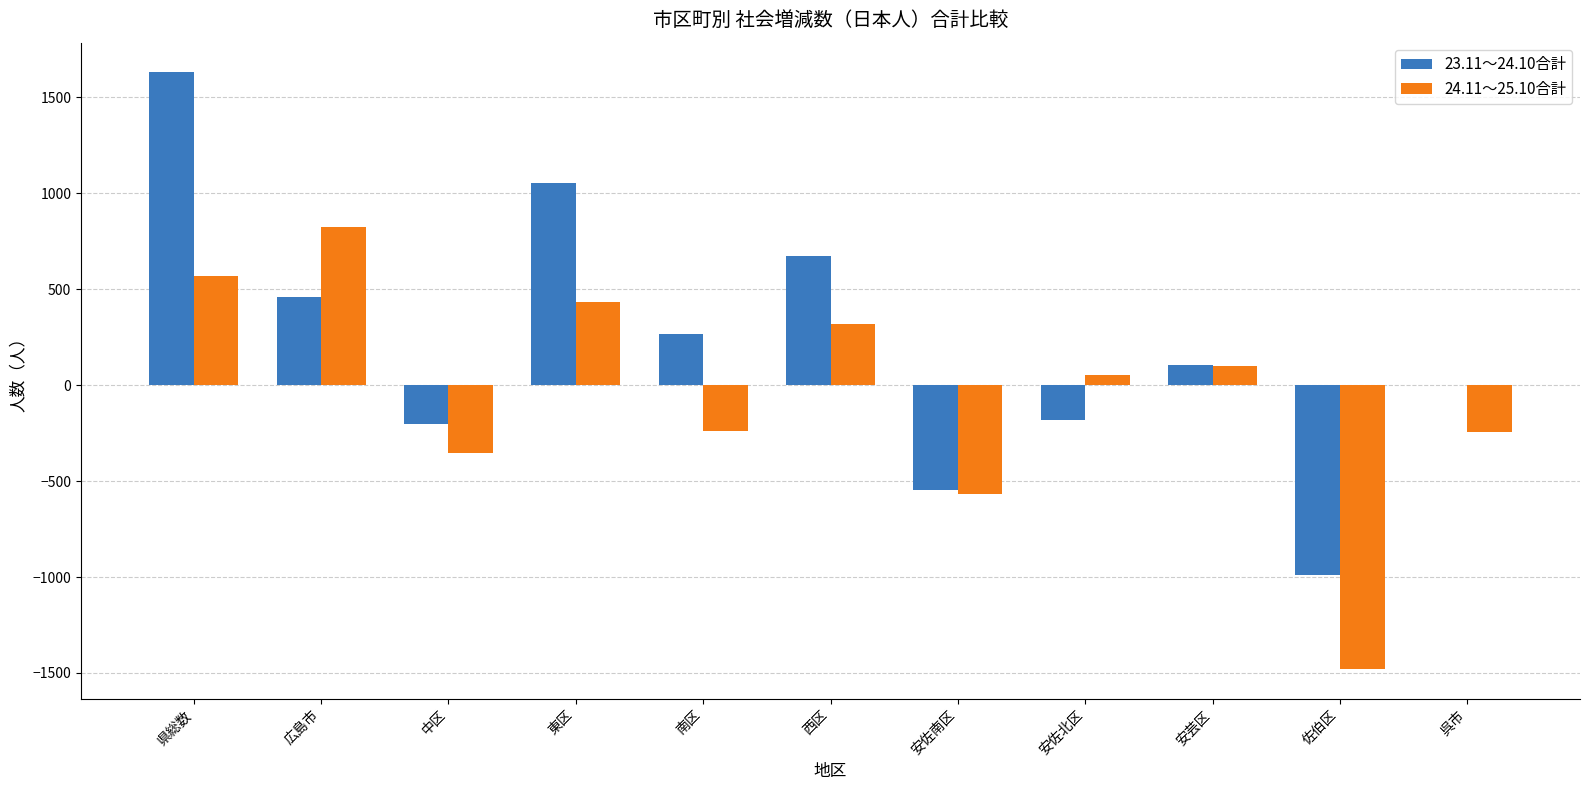

Is it true that 23.11～24.10合計 equals 458 at 広島市?

True